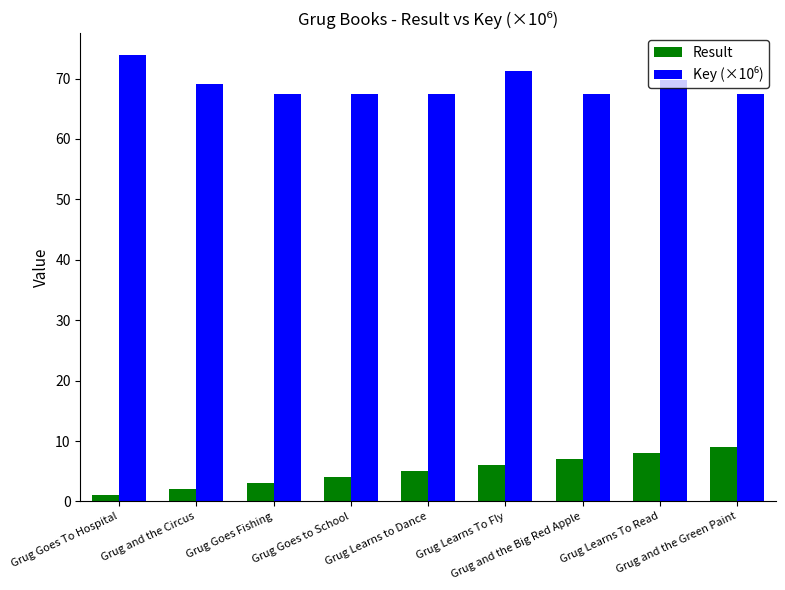

The Result series shows 7.0 at Grug and the Big Red Apple. True or false?

True